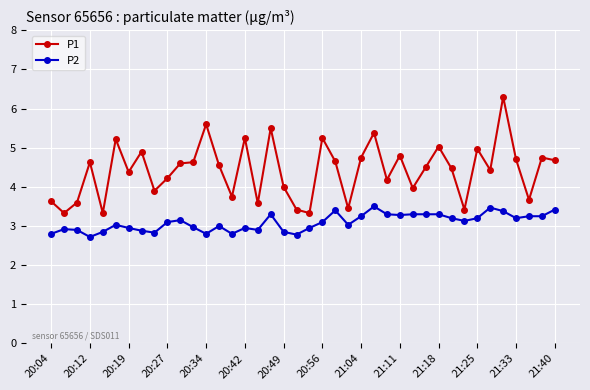

List the series in order of their peak value, highest first.

P1, P2